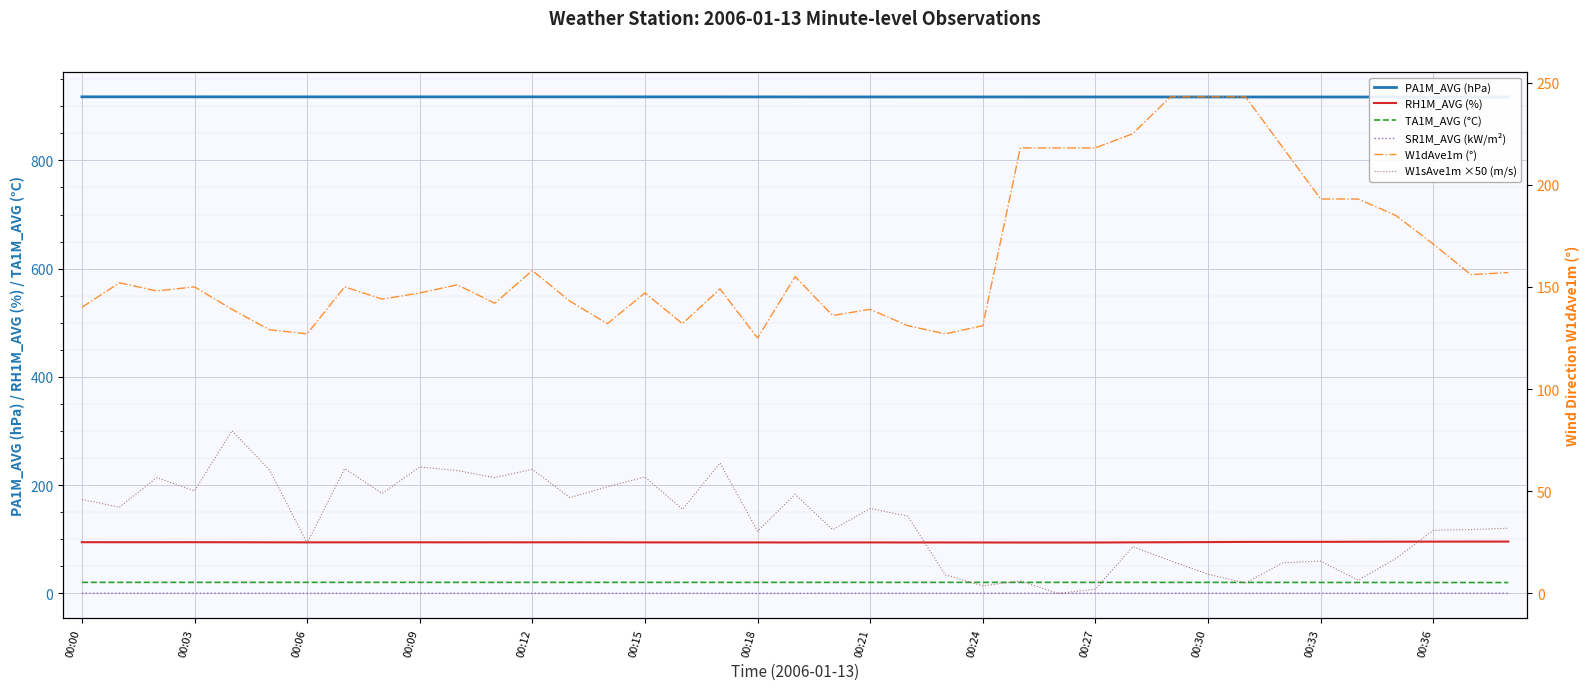

What position from the left is 00:33?

12